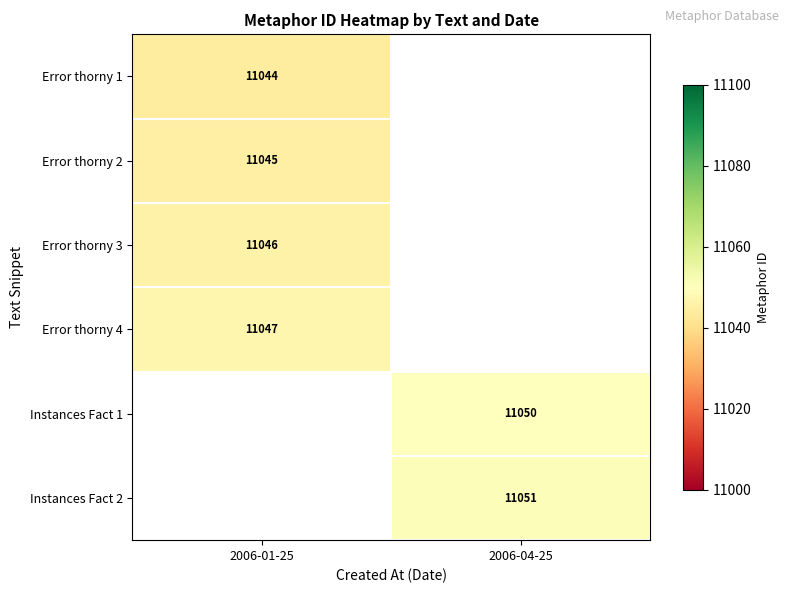

Is the value of Instances Fact 2 at 2006-04-25 greater than the value of Error thorny 1 at 2006-01-25?

Yes